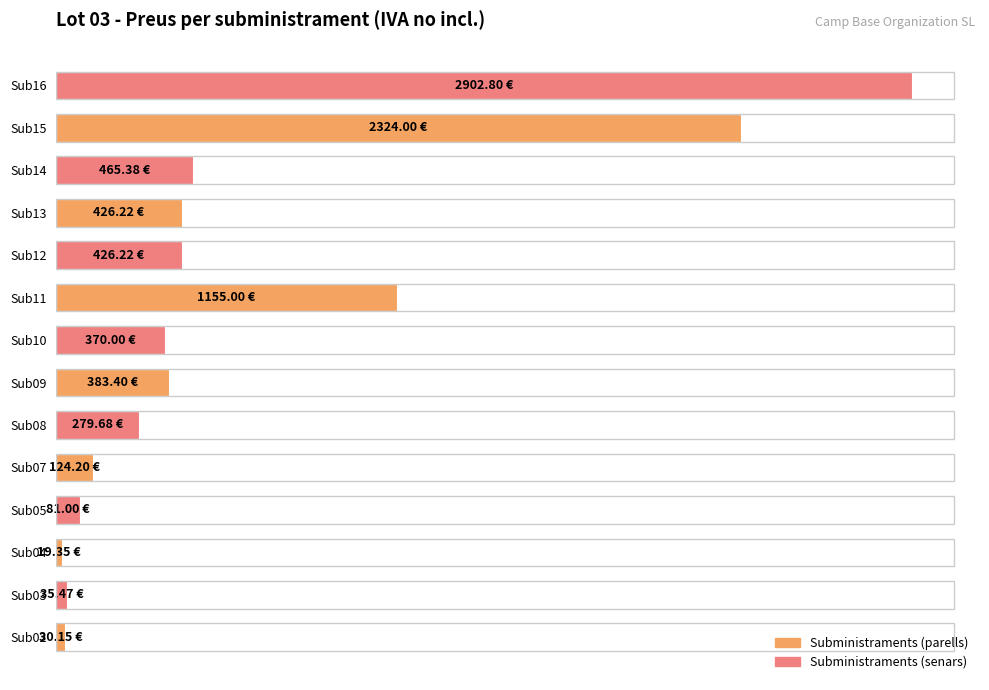

Are the bars horizontal?

Yes